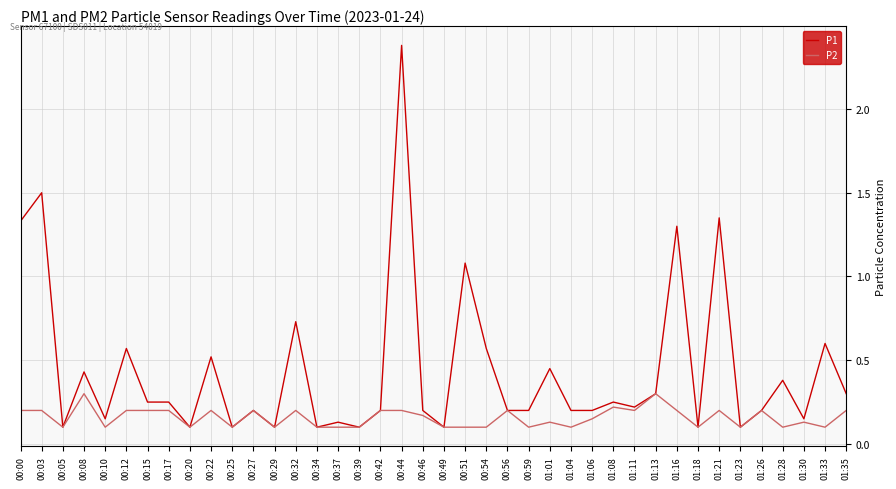

Count the number of categories in the chart.

40